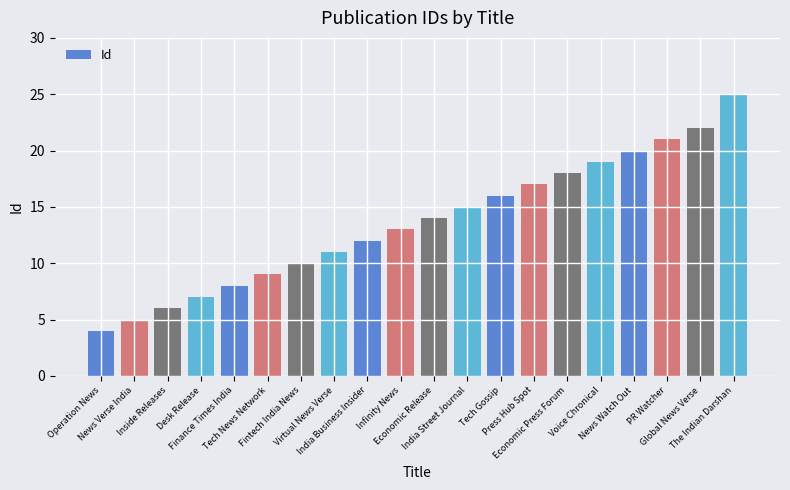

What is the minimum value shown in the chart?

4